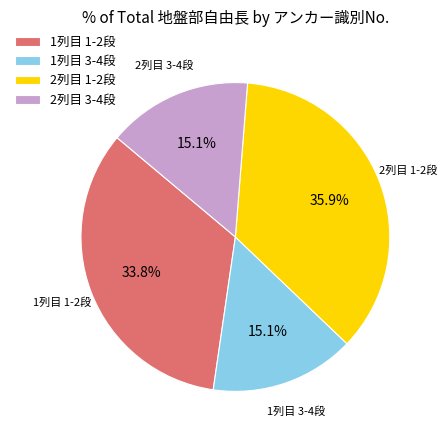

Combined, do 2列目 1-2段 and 2列目 3-4段 account for over 50%?

Yes